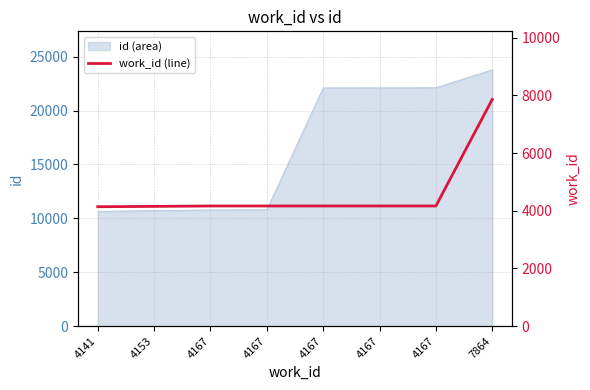

Approximately how many times larger is the value at 4167 compared to 4167?

1.0